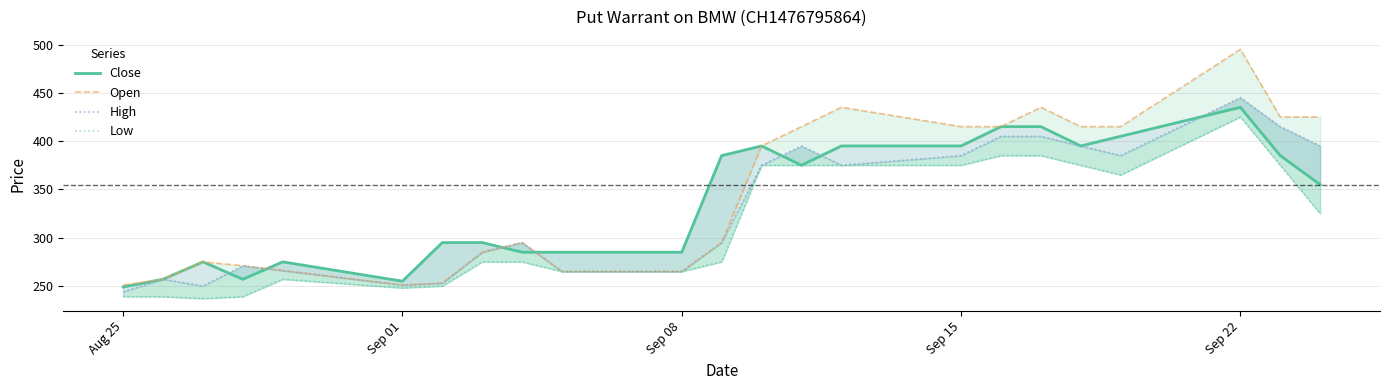

True or false: Low has more than 0 interior local peaks.

True